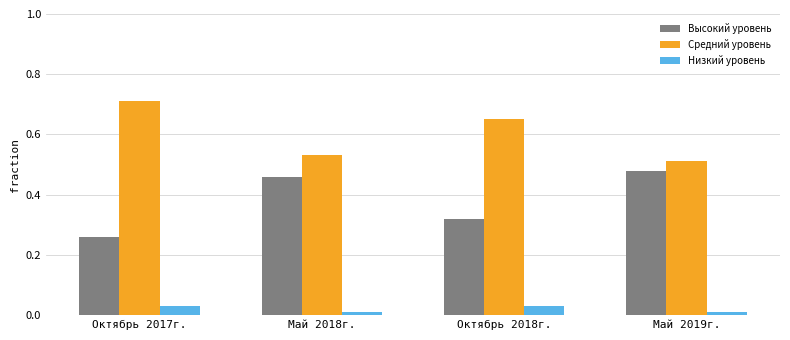

Is it true that Низкий уровень equals 0.0 at Май 2018г.?

True